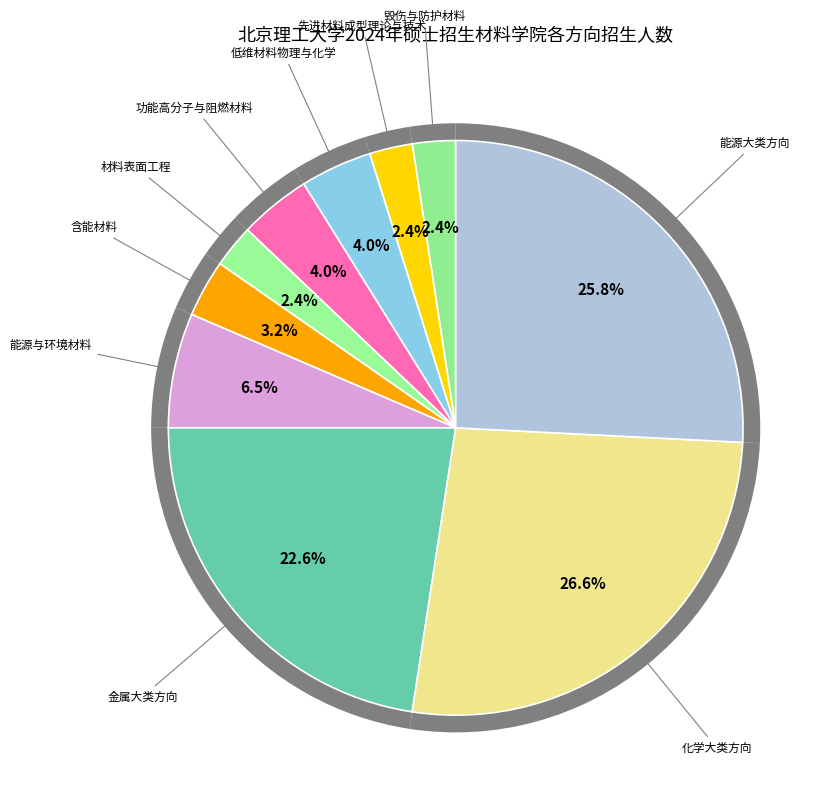

How many slices are in this pie chart?

10